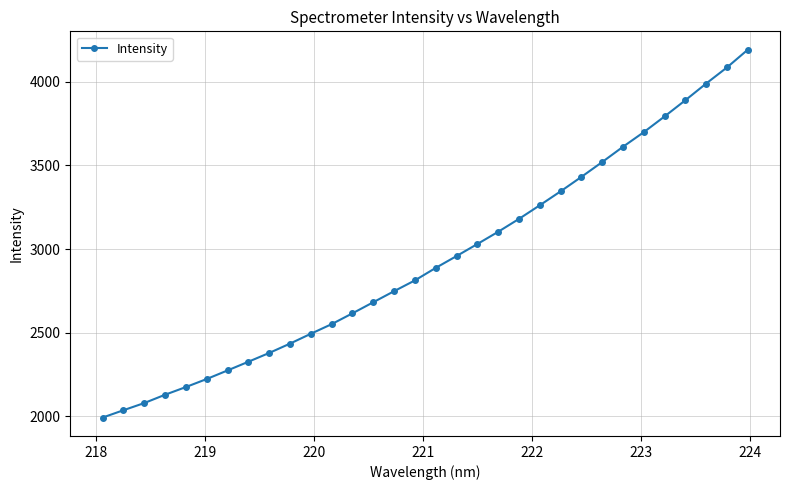

What is the minimum value shown in the chart?

1993.3